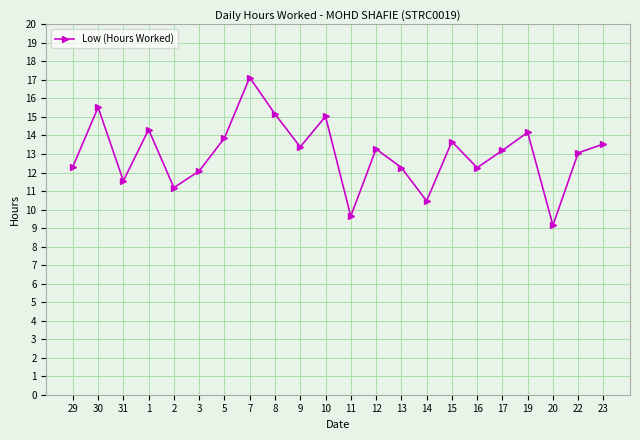

The value at 14 is 3.3. True or false?

False